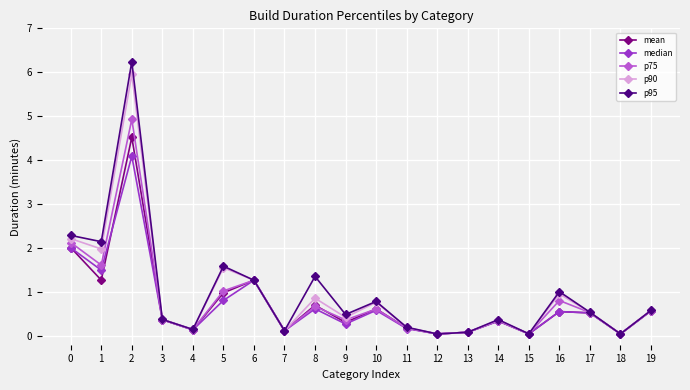

What is the maximum value shown in the chart?

6.2